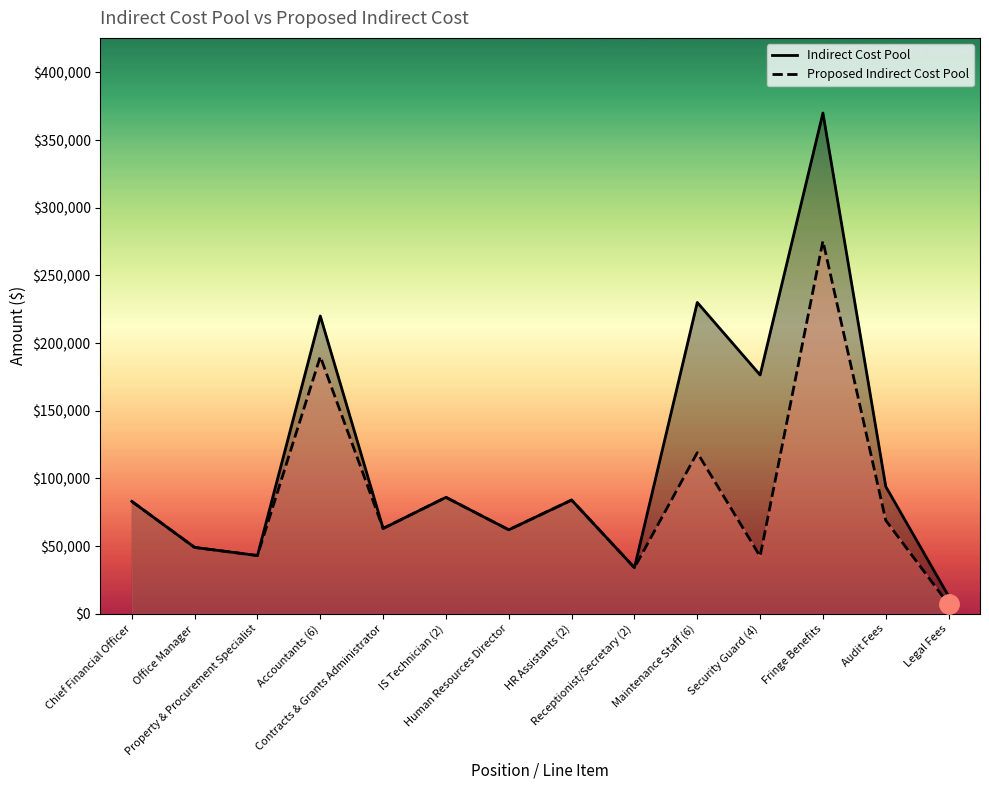

What is the difference between the maximum and minimum values in the Proposed Indirect Cost Pool series?

268420